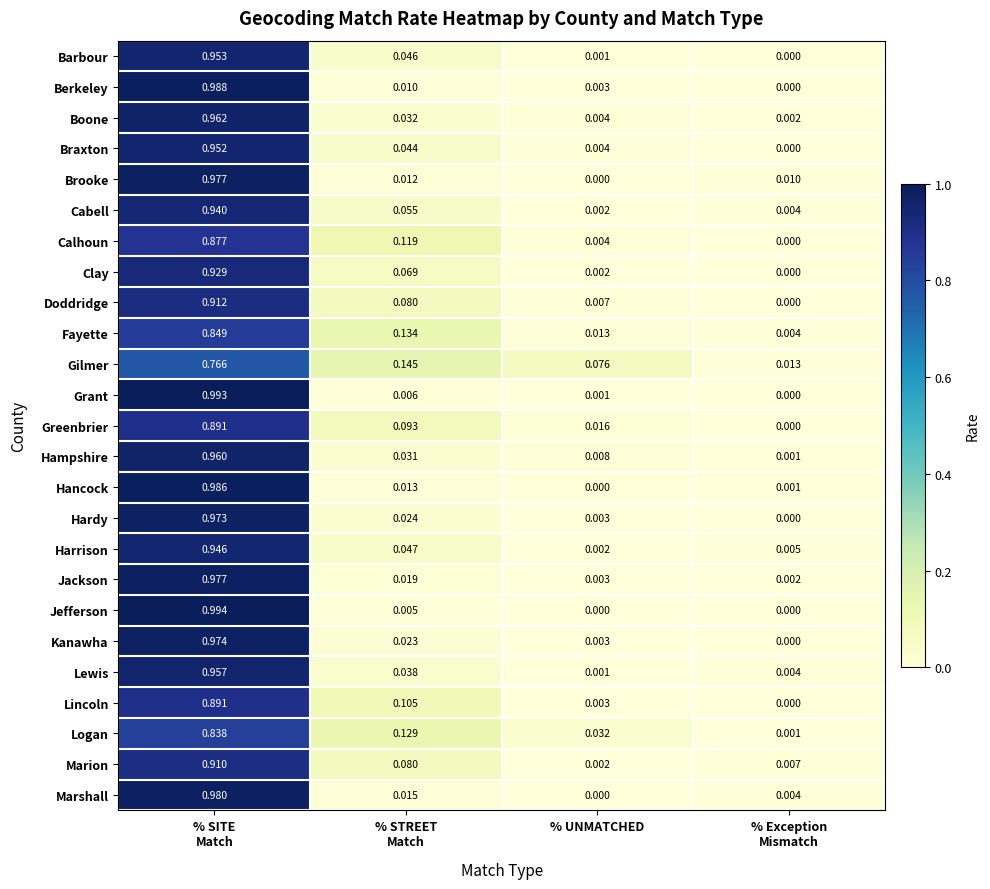

Which series has the widest spread of values?

Jefferson